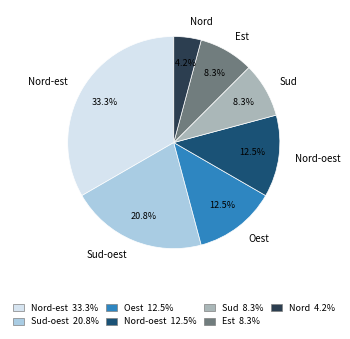

What percentage is the Nord slice, to the nearest percent?

4%